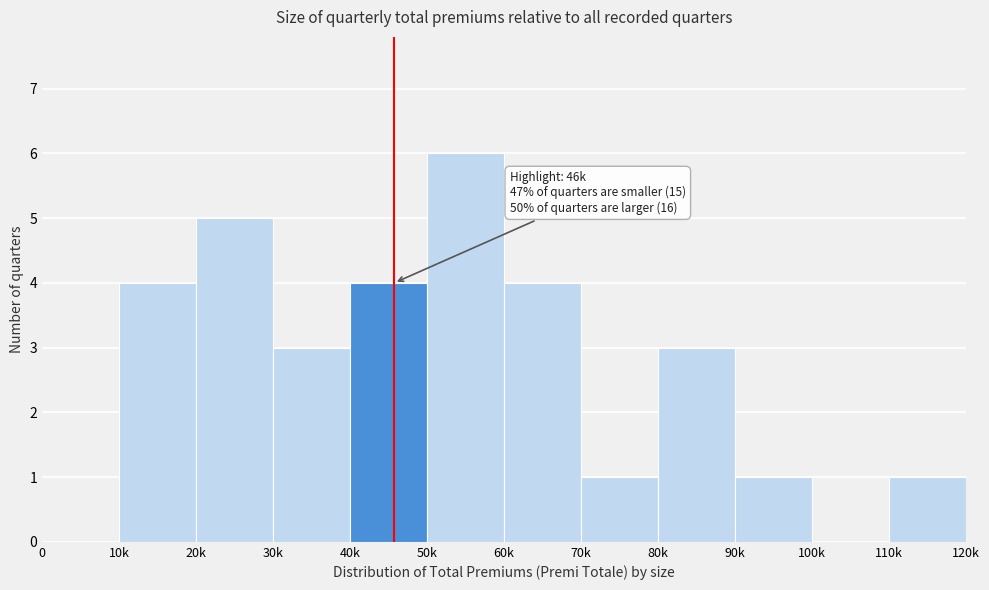

Reading left to right, extract all data points from this chart.

0=0	10k=4	20k=5	30k=3	40k=4	50k=6	60k=4	70k=1	80k=3	90k=1	100k=0	110k=1